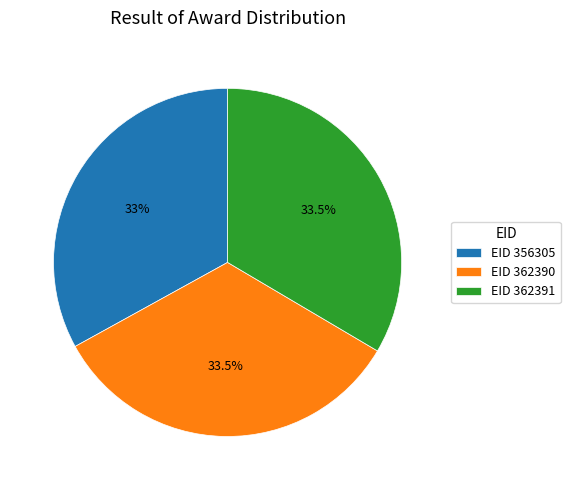

Combined, do EID 362391 and EID 362390 account for over 50%?

Yes